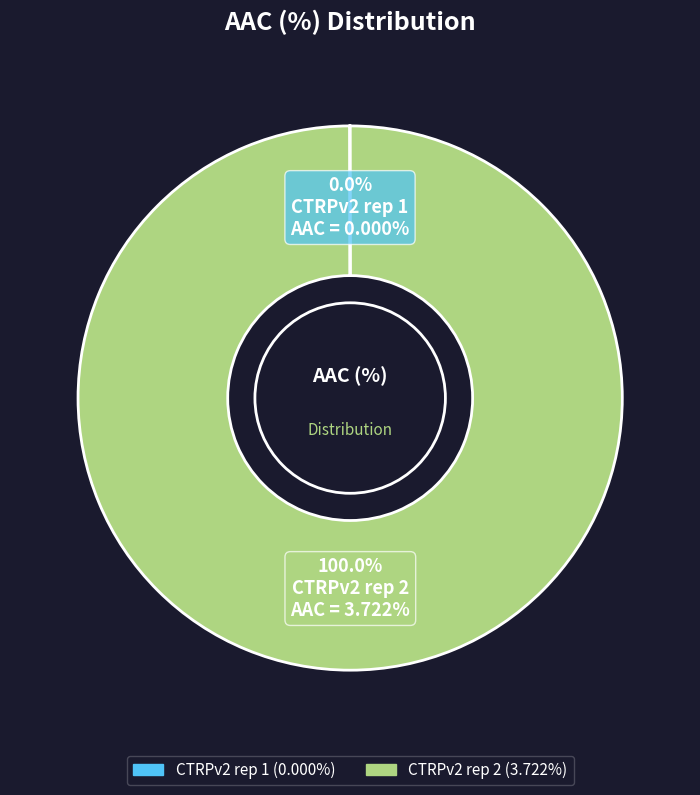

Which slice represents more than half of the pie?

CTRPv2 rep 2